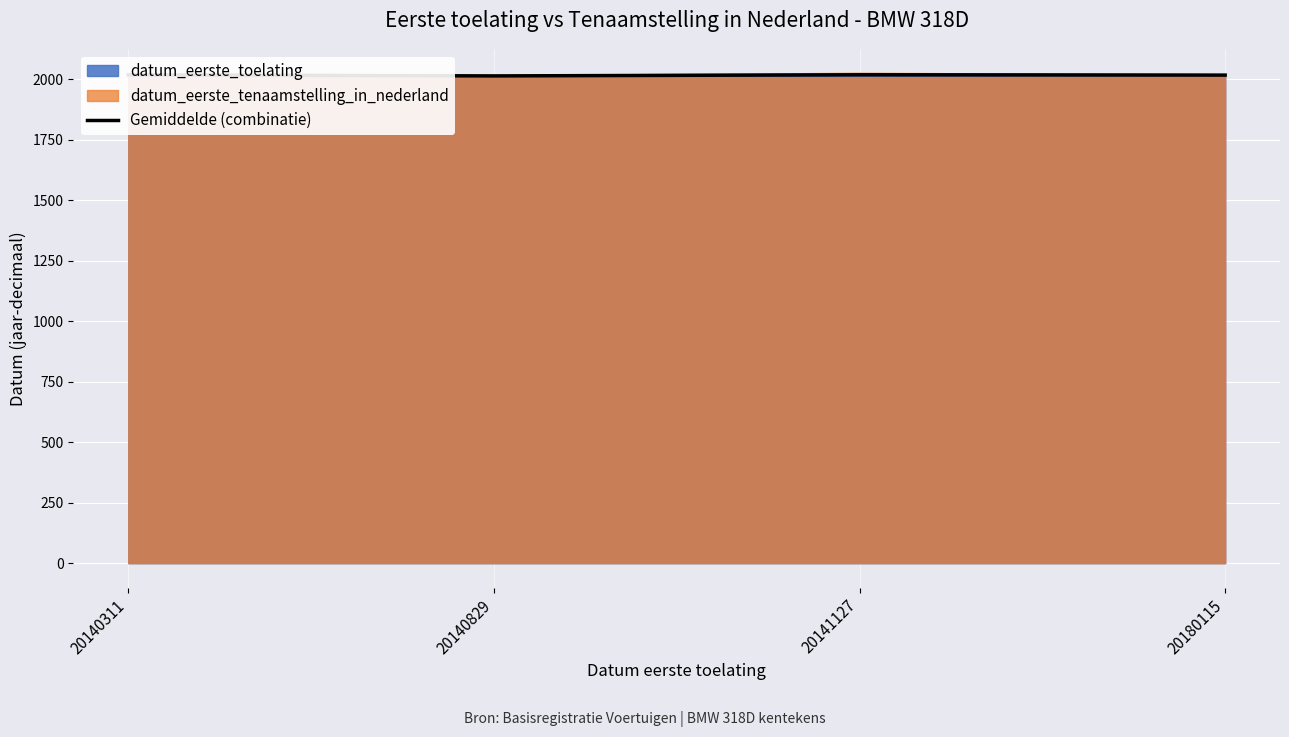

True or false: the data shows 1086.6 at 20180115.

False